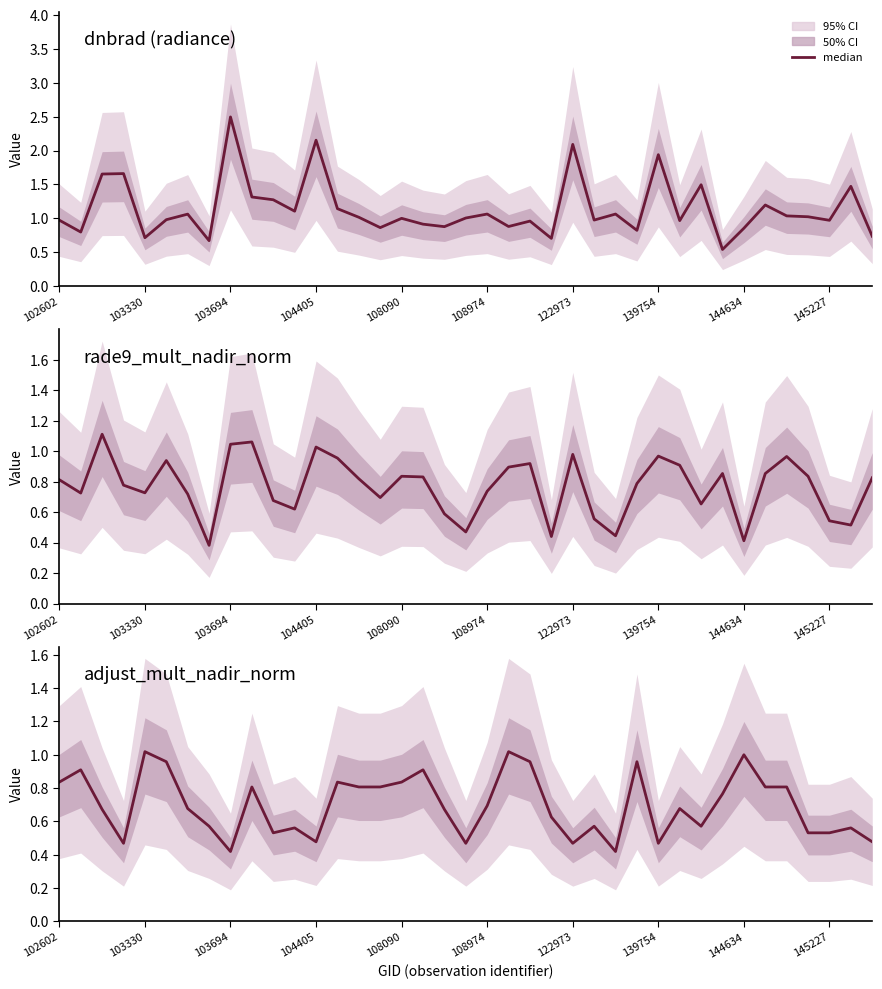

What is the value of the dnbrad point at the 8th from the left?

0.7